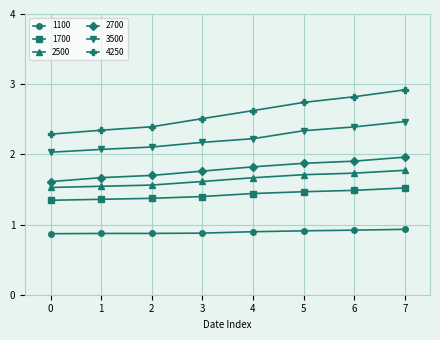

At which category is the sum across all series the highest?

7